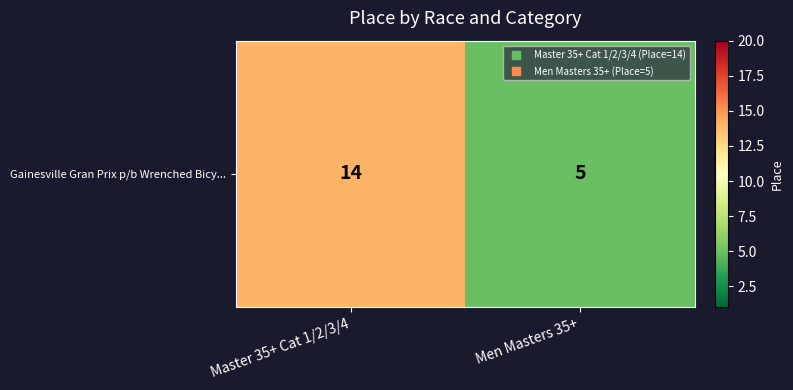

The value at Master 35+ Cat 1/2/3/4 is 14. True or false?

True